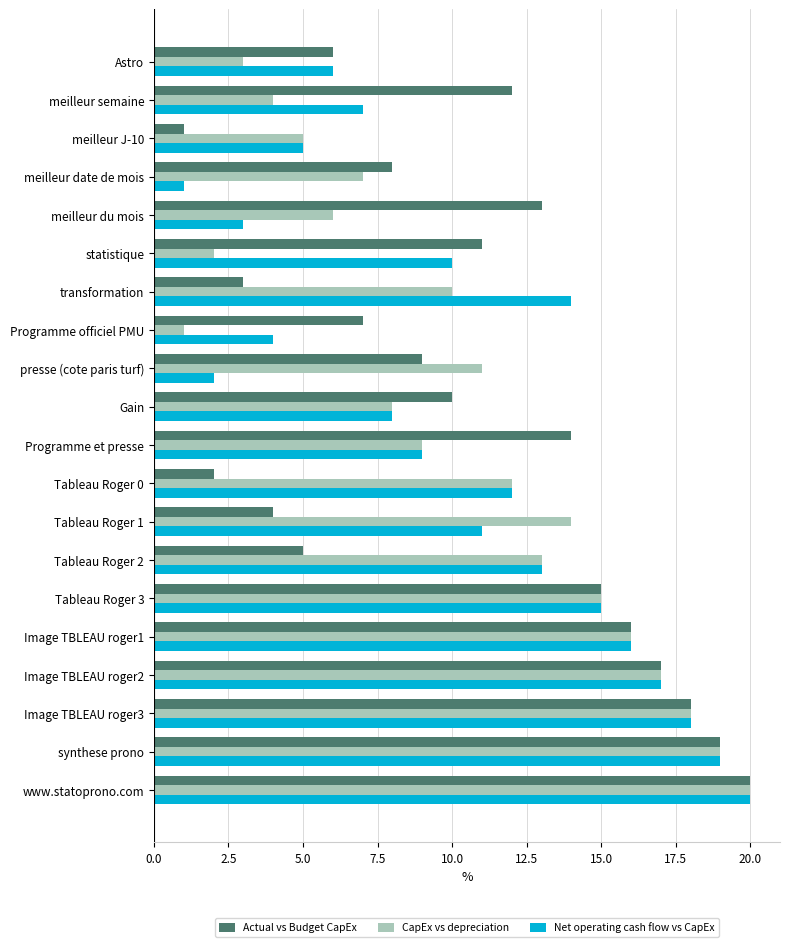

What is the smallest value displayed?

1